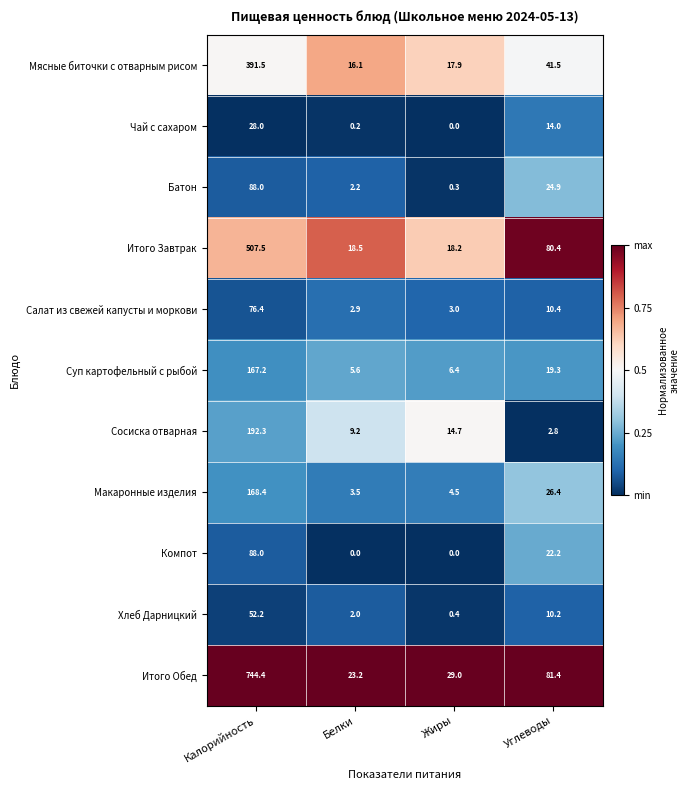

Which series has the largest range (max minus min)?

Итого Обед